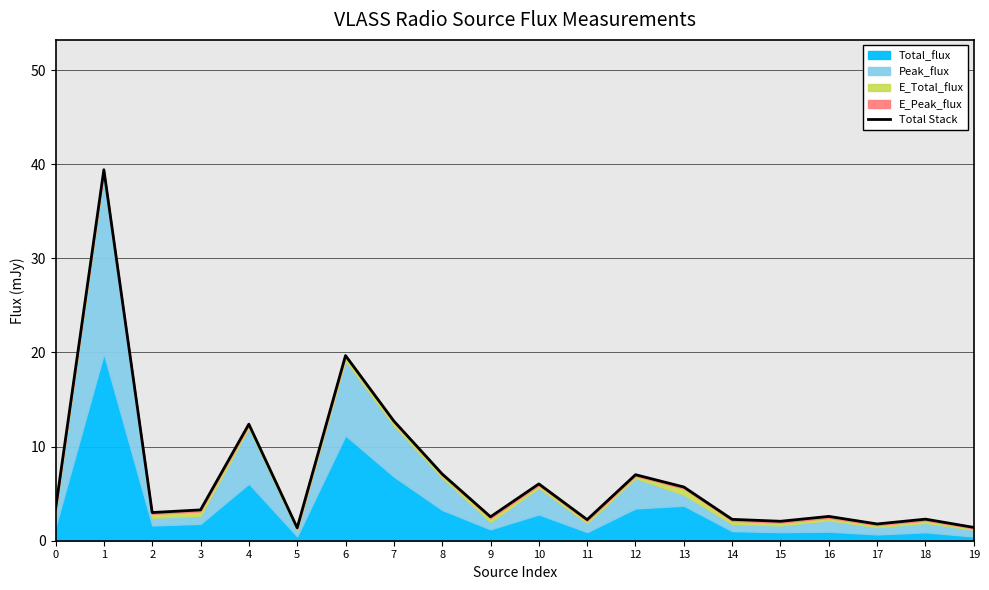

Is it true that the value at 0 is 3.4?

True